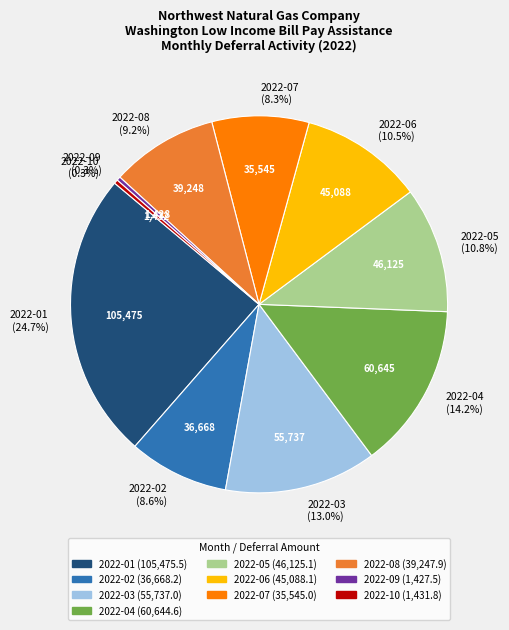

To the nearest percent, what is the difference between the largest and smallest slice percentages?

24%